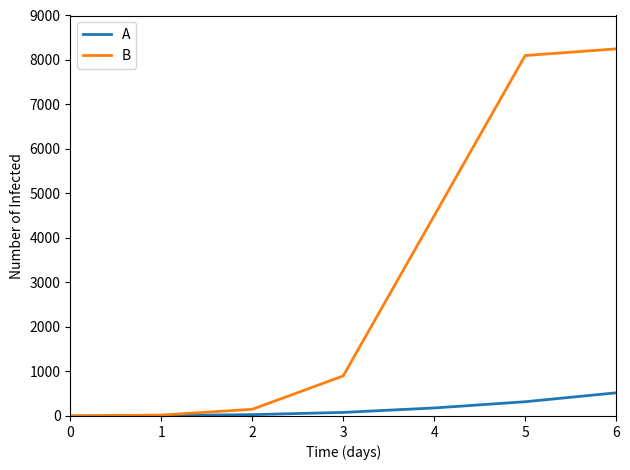

What is the sum of the A values at 1 and 2?

40